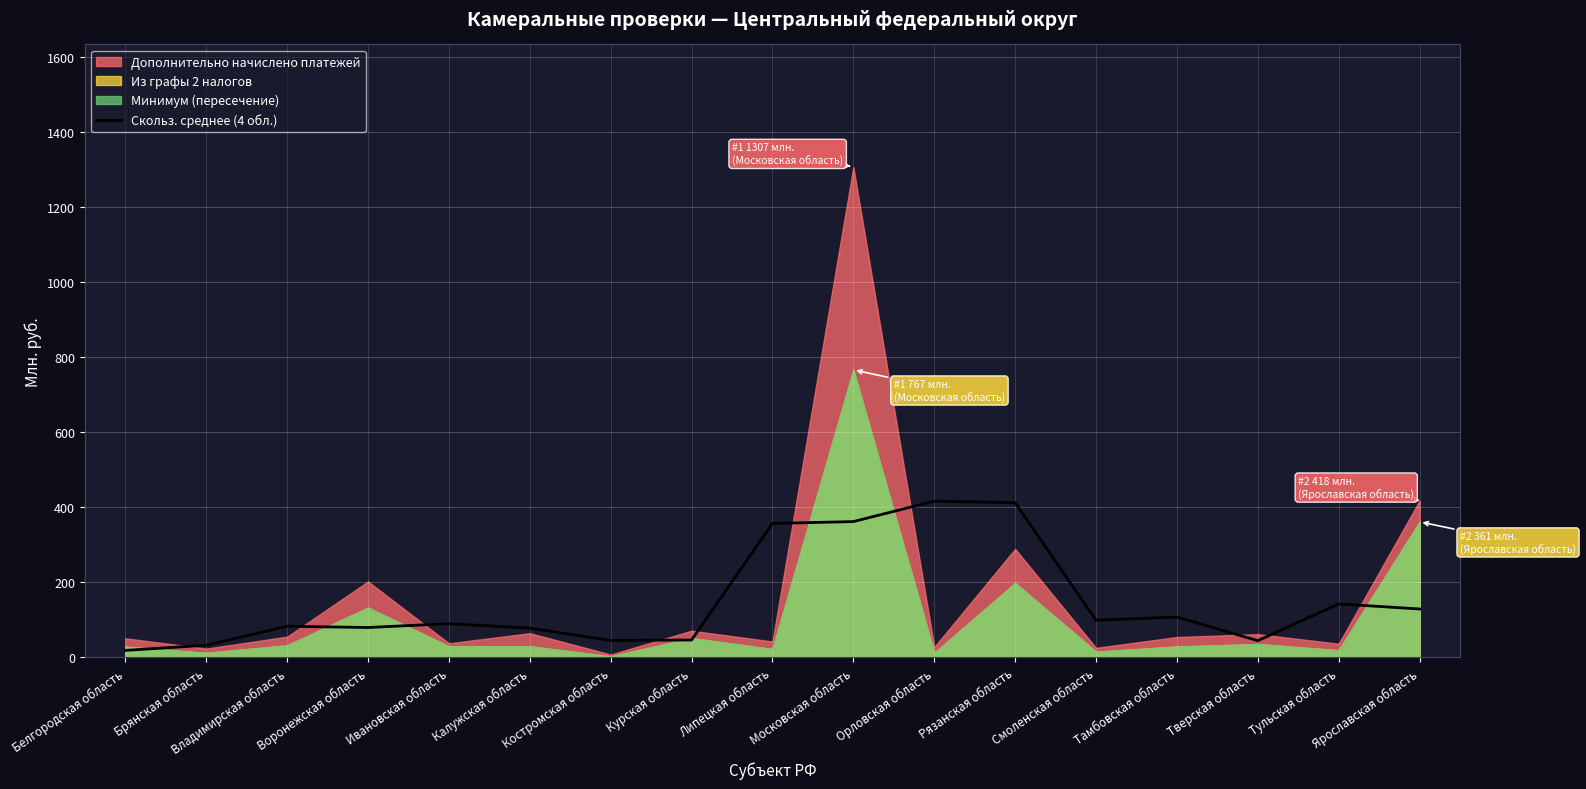

True or false: Скольз. среднее (4 обл.) has a value of 45.2 at Костромская область.

True